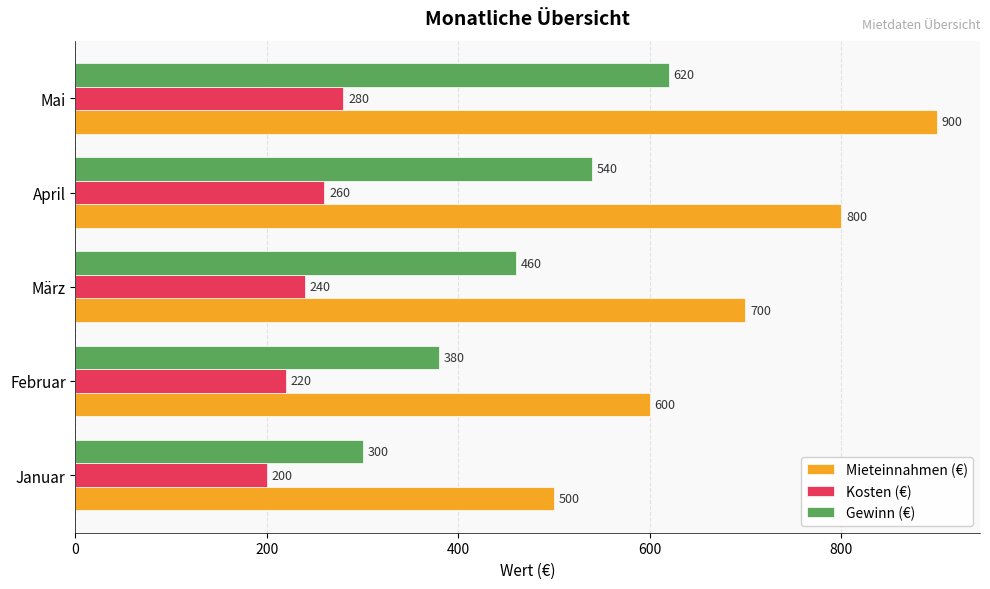

The value of Kosten (€) at April is 260. True or false?

True